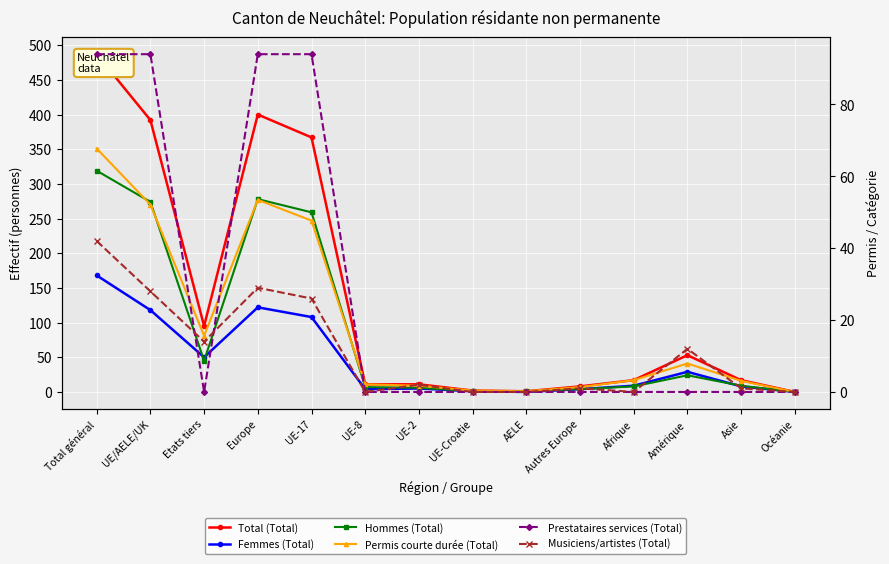

Between UE/AELE/UK and UE-17, which series saw the biggest shift?

Total (Total)